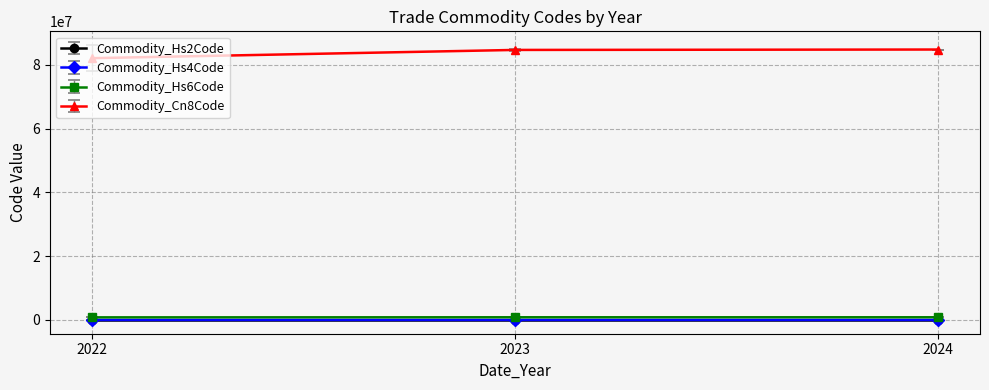

What is the maximum value shown in the chart?

84799070.0